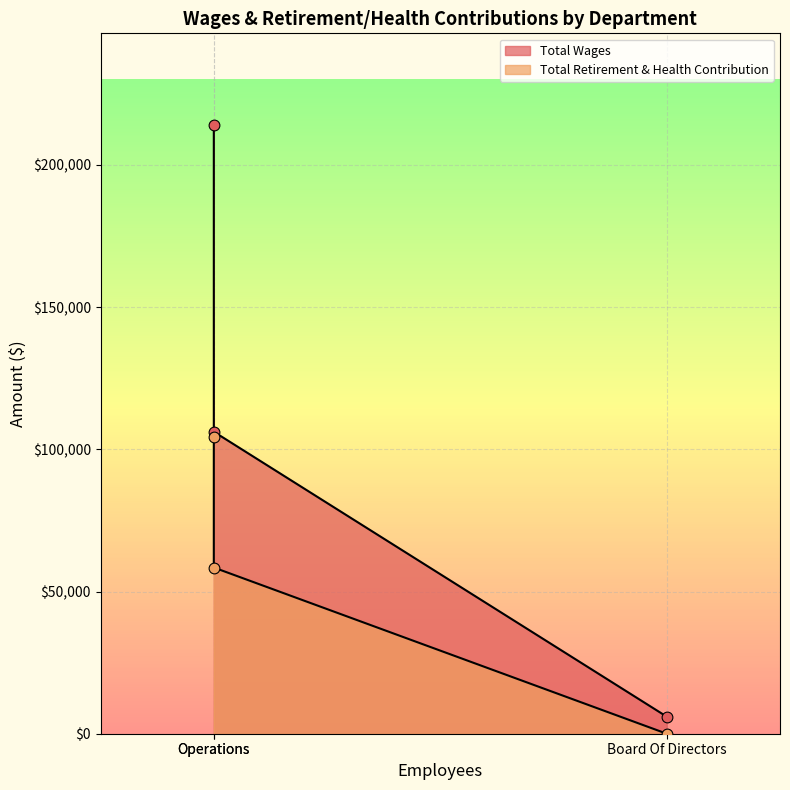

Which series has the largest total across all categories?

Total Wages